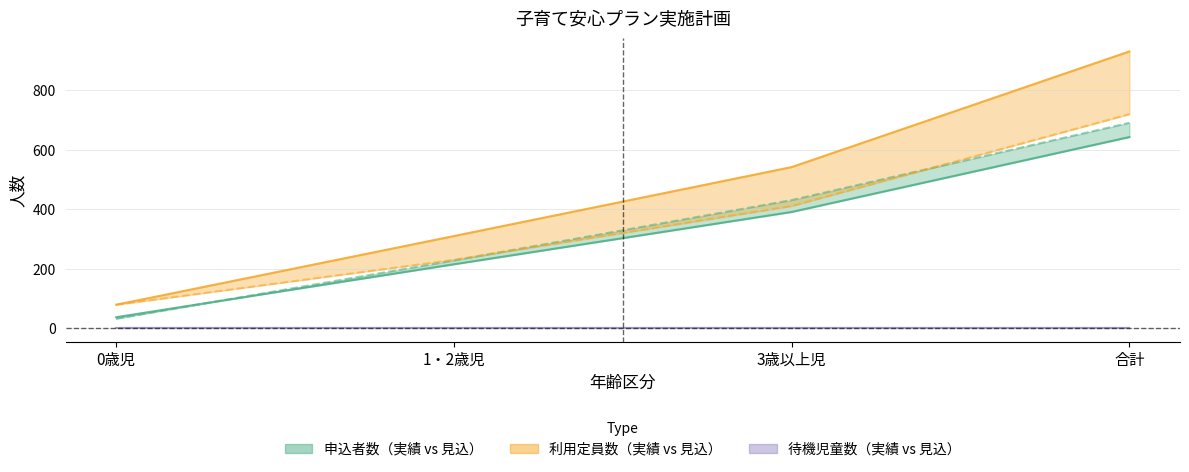

Count the number of categories in the chart.

4